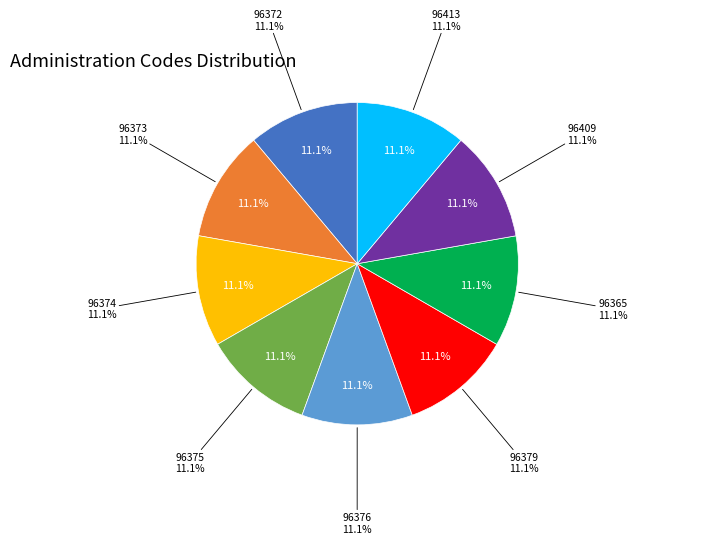

Rank the categories by value from lowest to highest.

96365, 96372, 96373, 96374, 96375, 96376, 96379, 96409, 96413